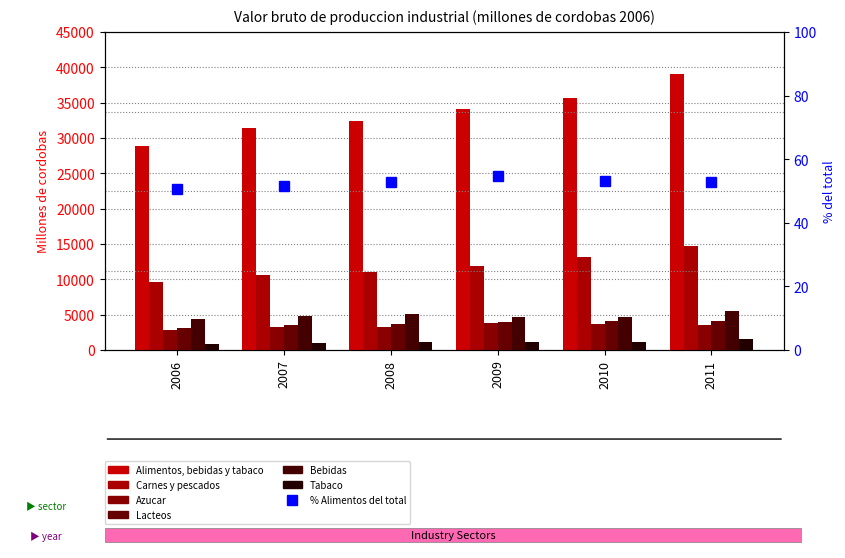

At which label does Carnes y pescados first exceed 11909?

2009